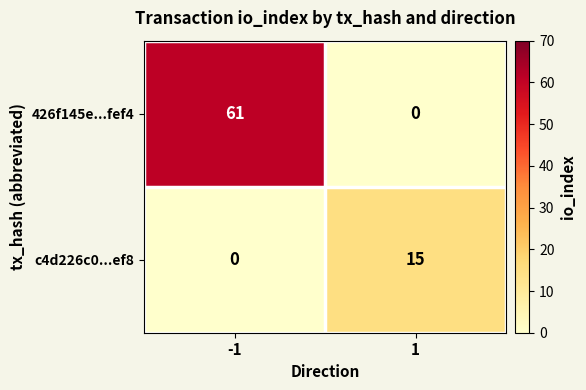

What is the difference between the c4d226c0...ef8 values at -1 and 1?

15